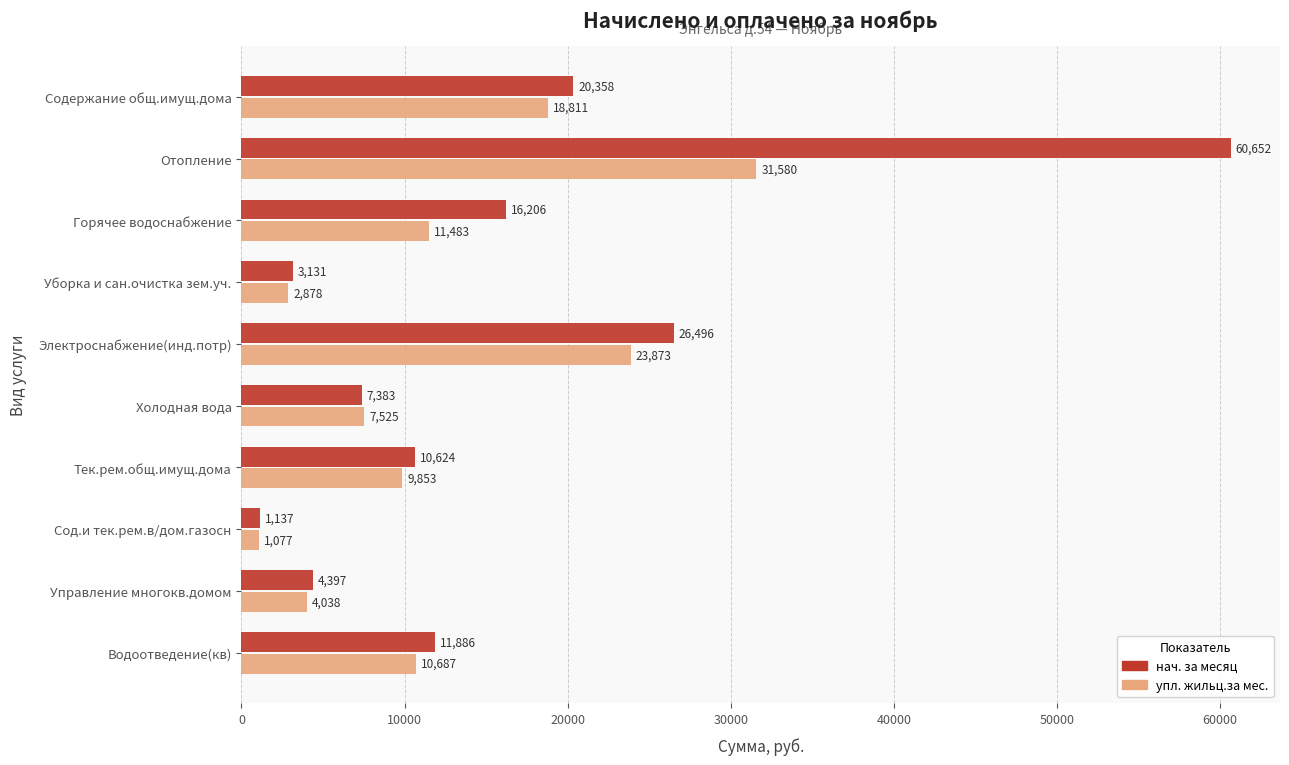

The упл. жильц.за мес. series shows 8478.0 at Содержание общ.имущ.дома. True or false?

False